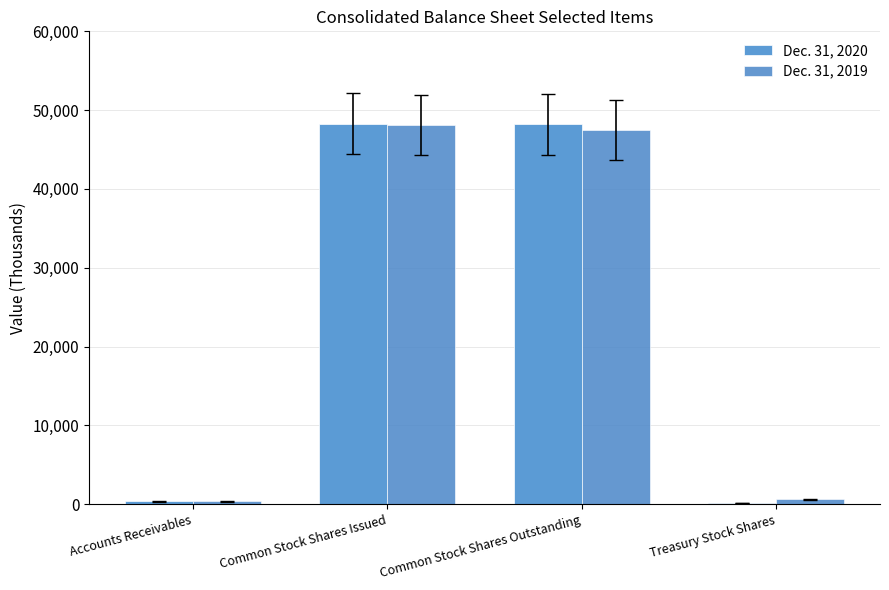

How many series are shown in this chart?

2